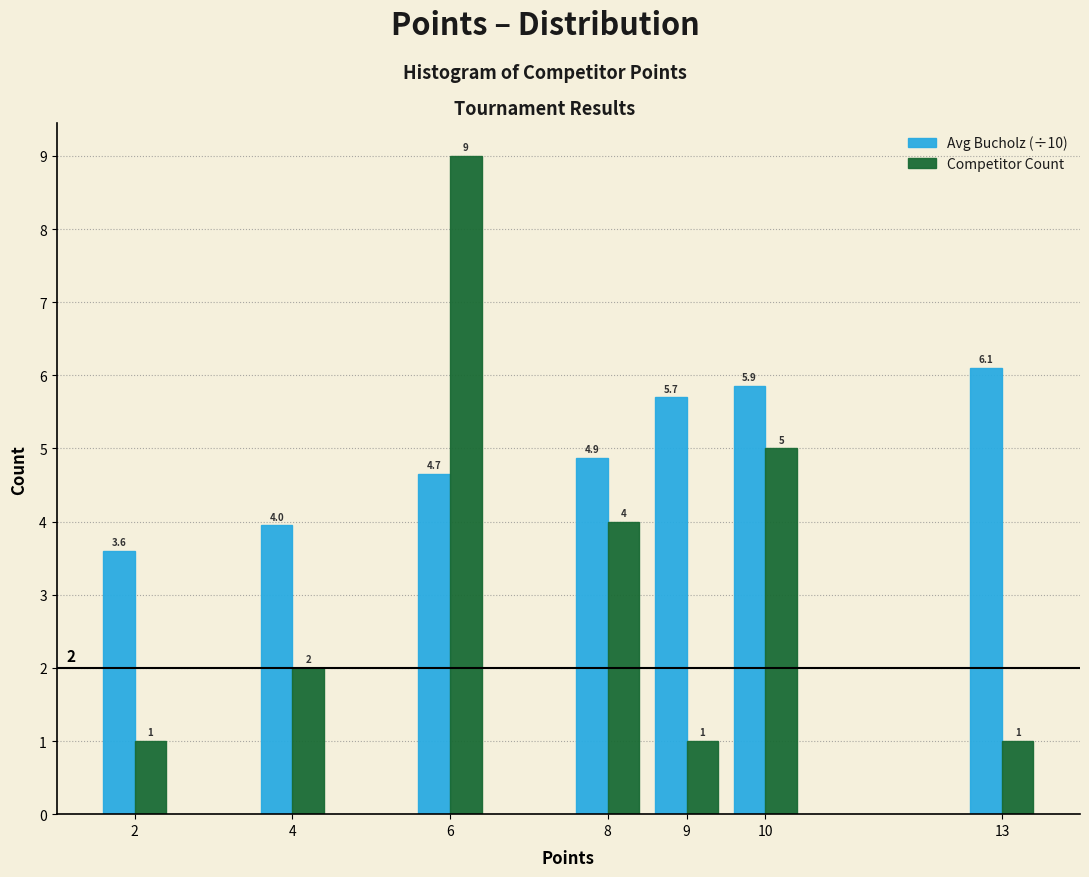

Reading left to right, what are all the values shown in this chart?

Avg Bucholz (÷10): 2=3.6	4=4.0	6=4.7	8=4.9	9=5.7	10=5.9	13=6.1
Competitor Count: 2=1.0	4=2.0	6=9.0	8=4.0	9=1.0	10=5.0	13=1.0